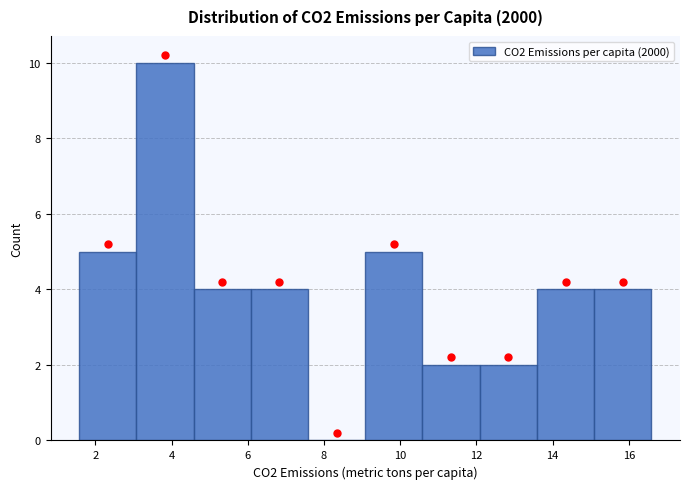

Reading left to right, transcribe this chart: for each bar, give the range it covers on the x-axis and its height. Neither the bar edges nor the heights are printed on the chart, so give them approximately, as read against the axes.

1.6 to 3.0: 5
3.0 to 4.6: 10
4.6 to 6.0: 4
6.0 to 7.6: 4
7.6 to 9.0: 0
9.0 to 10.6: 5
10.6 to 12.0: 2
12.0 to 13.6: 2
13.6 to 15.0: 4
15.0 to 16.6: 4